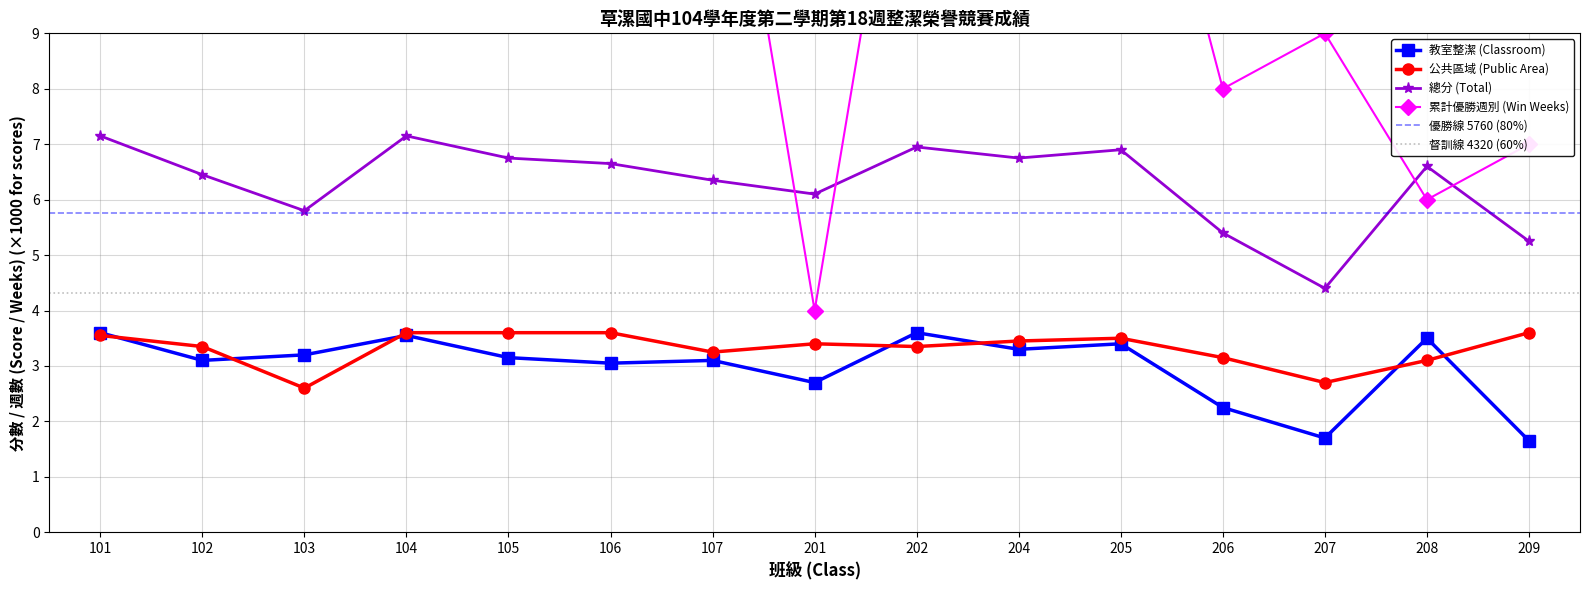

Which has a higher value, 201 or 107?

107